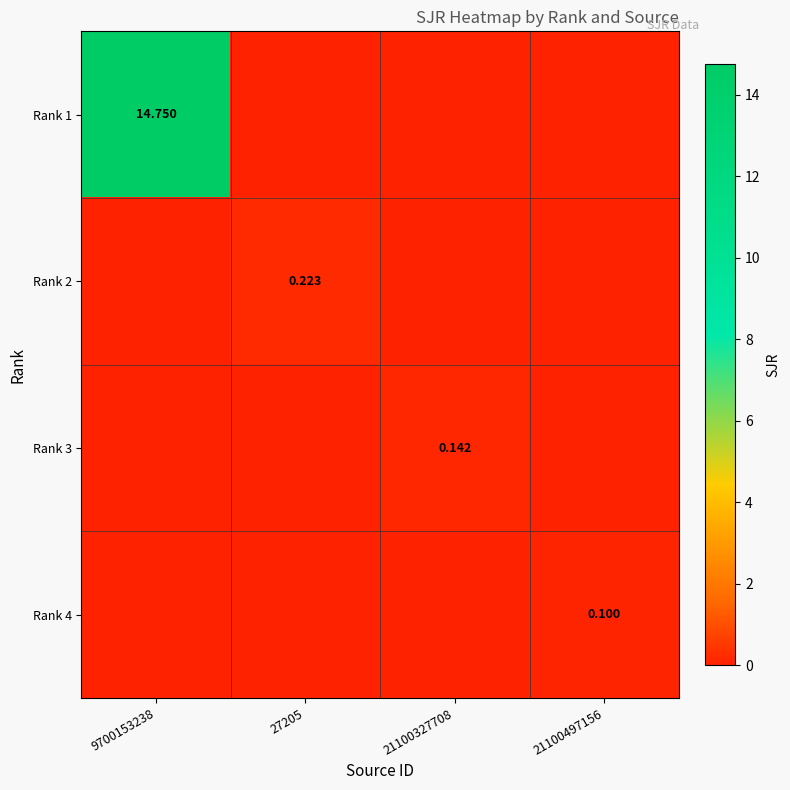

List the labels in order of Rank 2 value, largest first.

27205, 9700153238, 21100327708, 21100497156